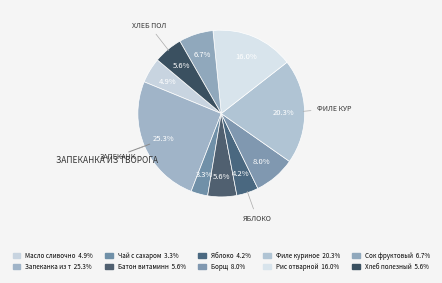

How many segments does this pie chart have?

10